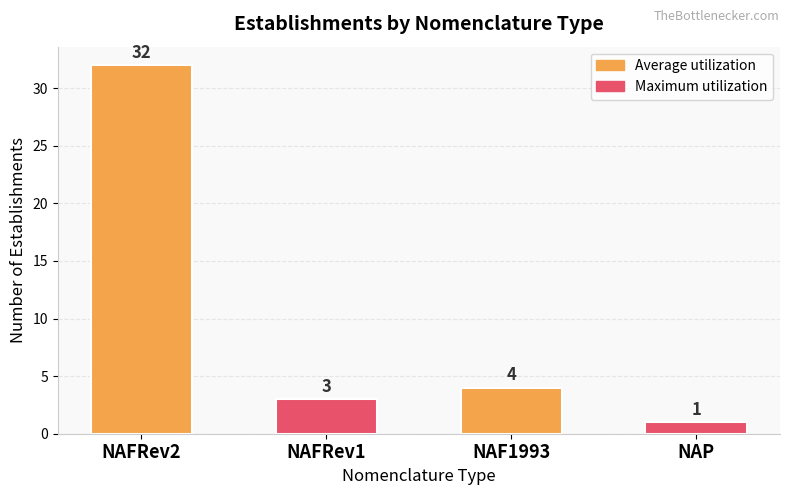

What is the smallest value displayed?

1